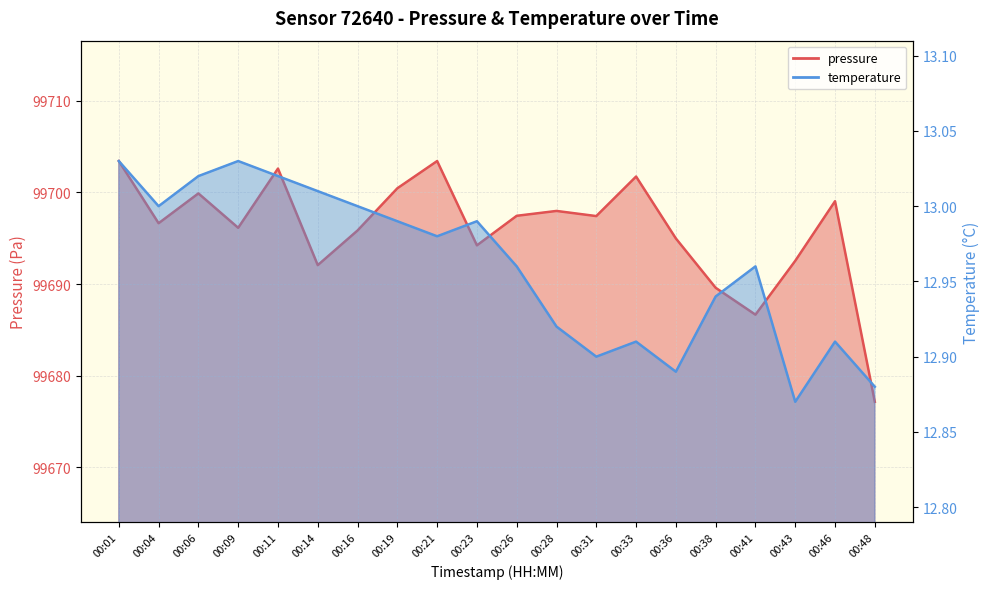

Rank the series by their maximum value, from highest to lowest.

pressure, temperature